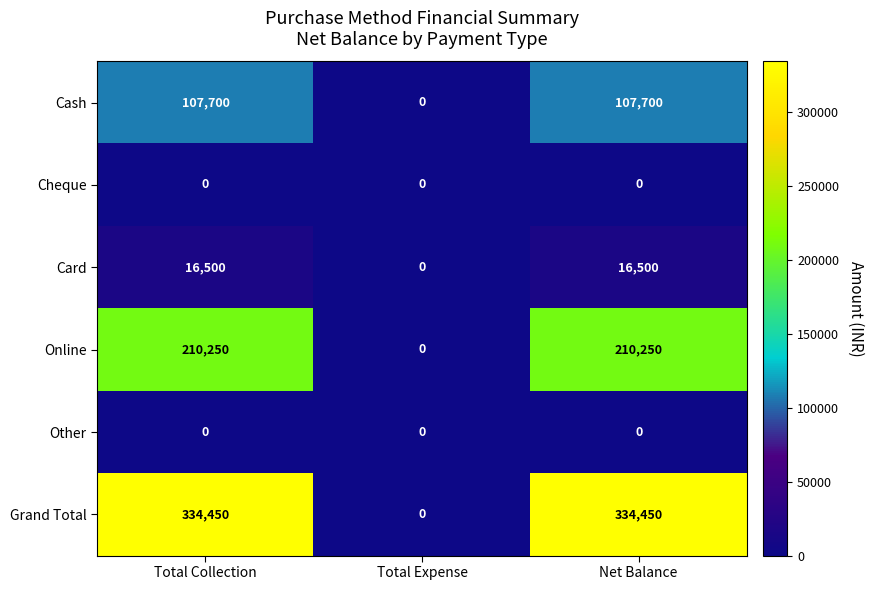

The value of Online at Total Expense is -115053. True or false?

False